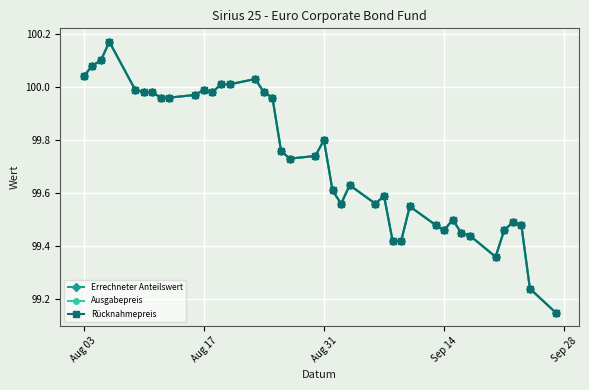

Does the chart have visible grid lines?

Yes